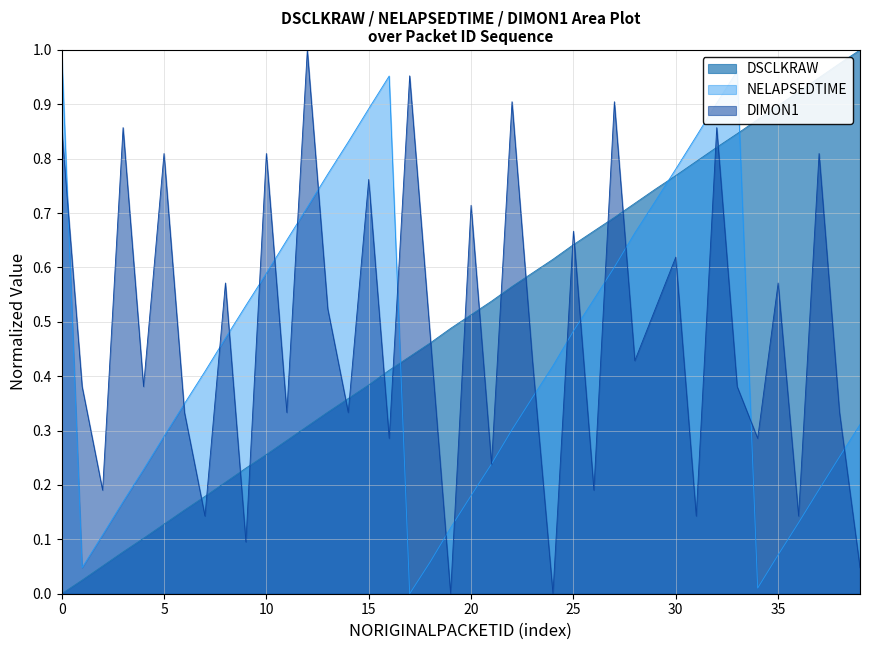

True or false: there are more than 0 points higher than both neighbors.

False